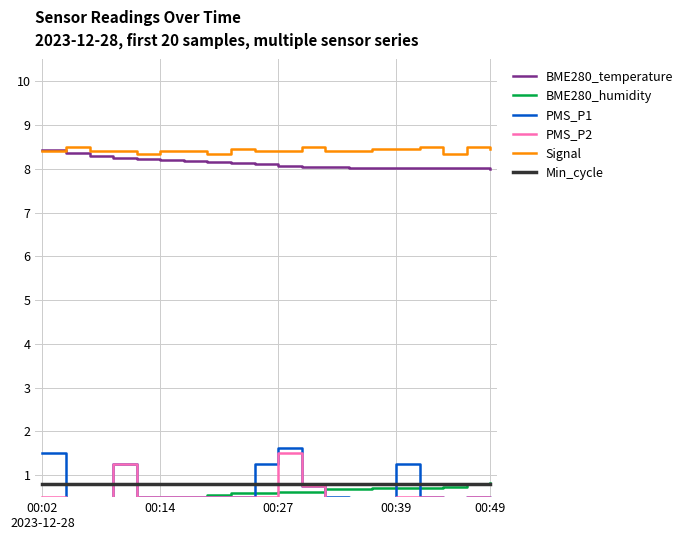

What is the highest value of the Min_cycle series?

0.8